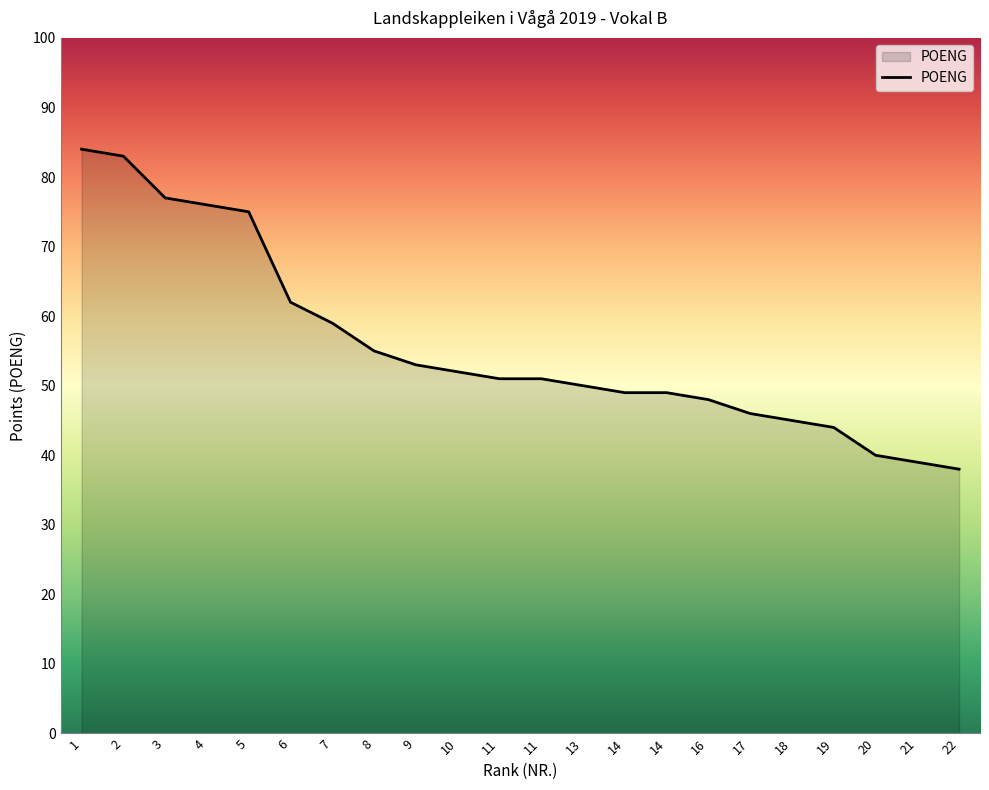

How many series are shown in this chart?

1